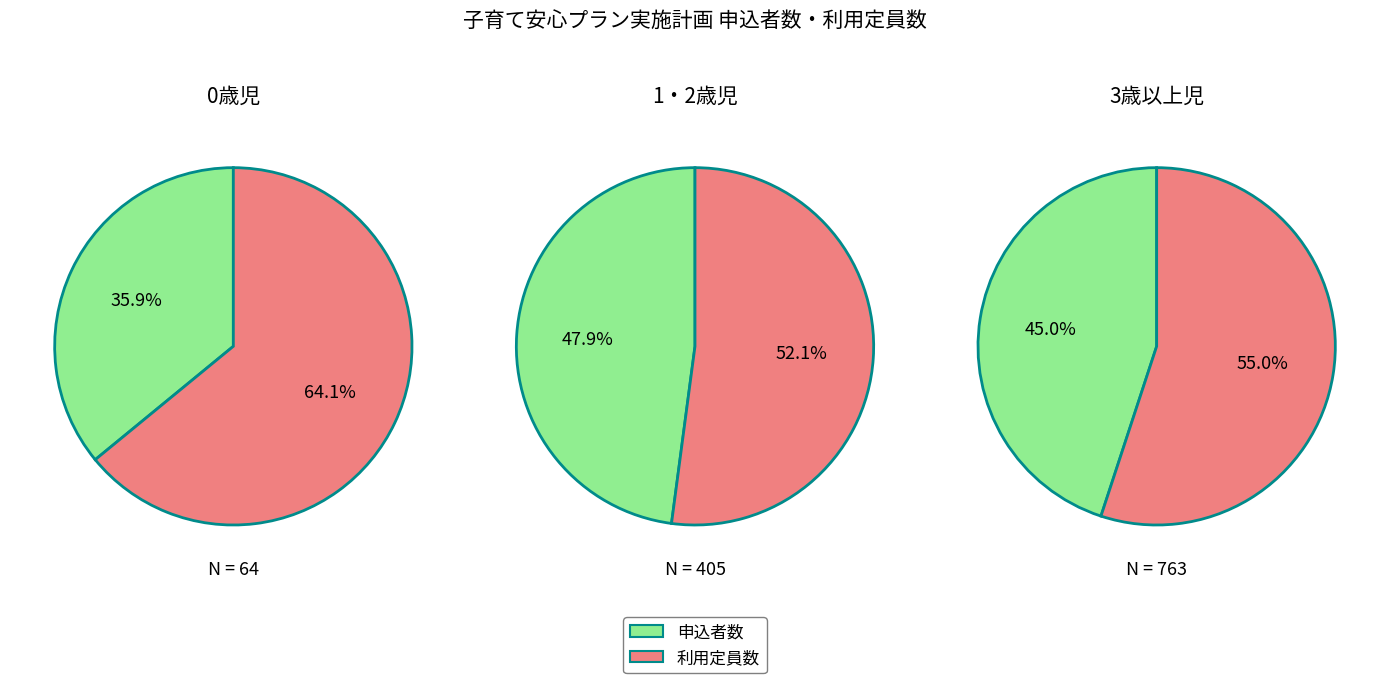

True or false: 申込者数 accounts for 13% of the total.

False